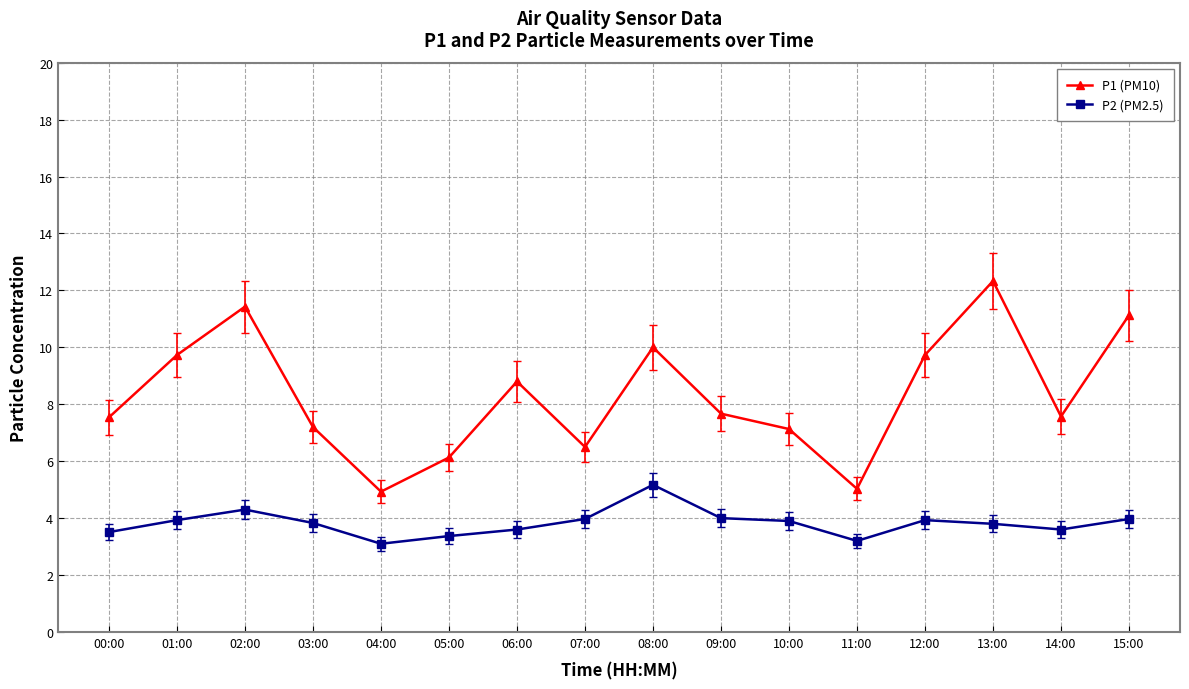

Rank the series by their maximum value, from lowest to highest.

P2 (PM2.5), P1 (PM10)